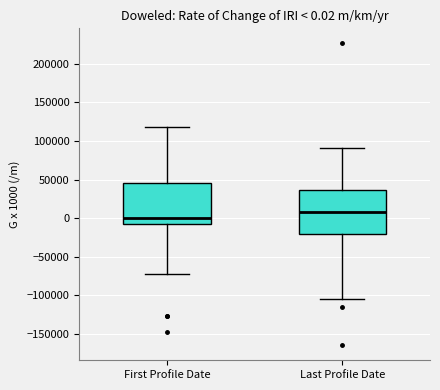

Which box has the lowest median line?

First Profile Date